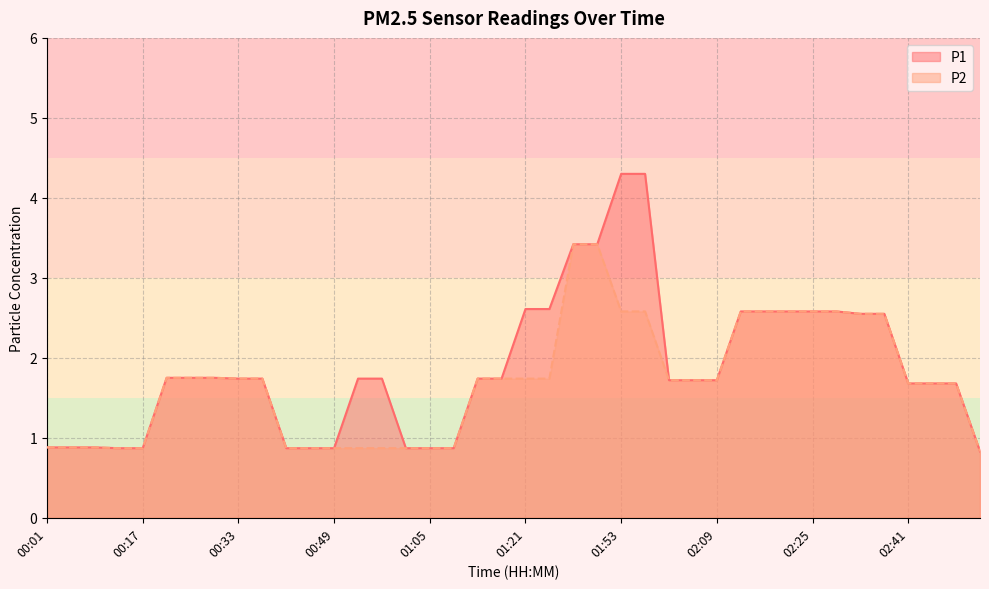

What position from the left is 00:53?

14